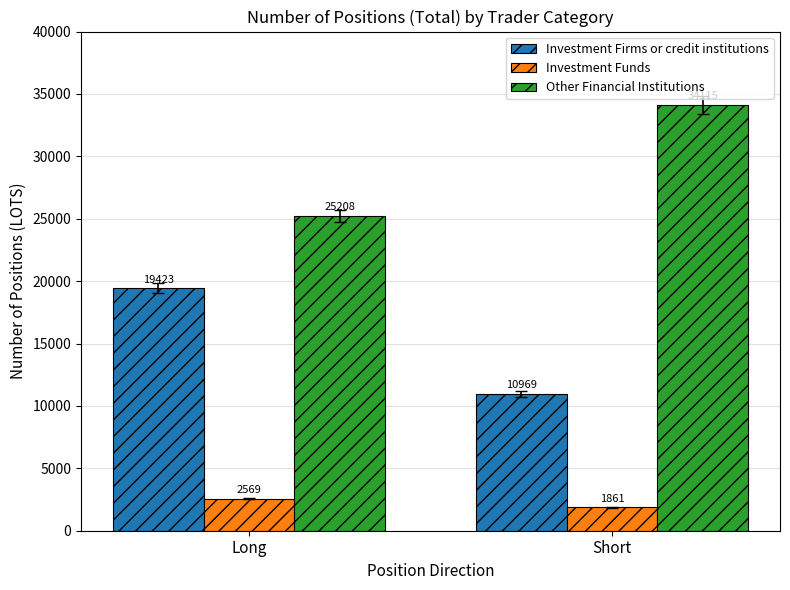

At which label does Other Financial Institutions reach its peak?

Short